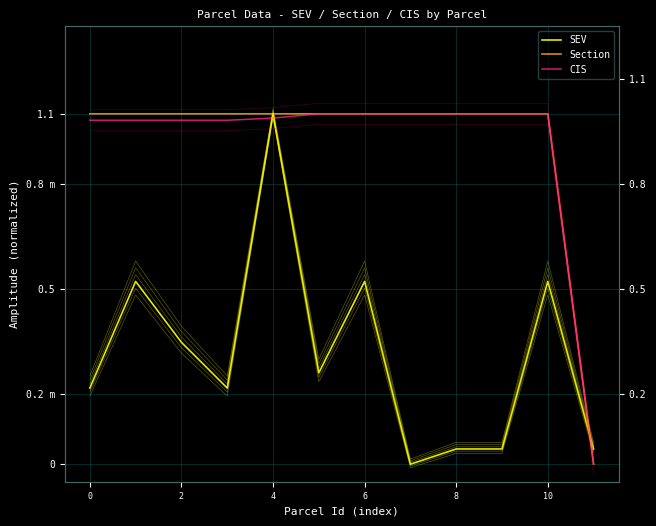

What is the difference between the maximum and minimum values in the SEV series?

1.0